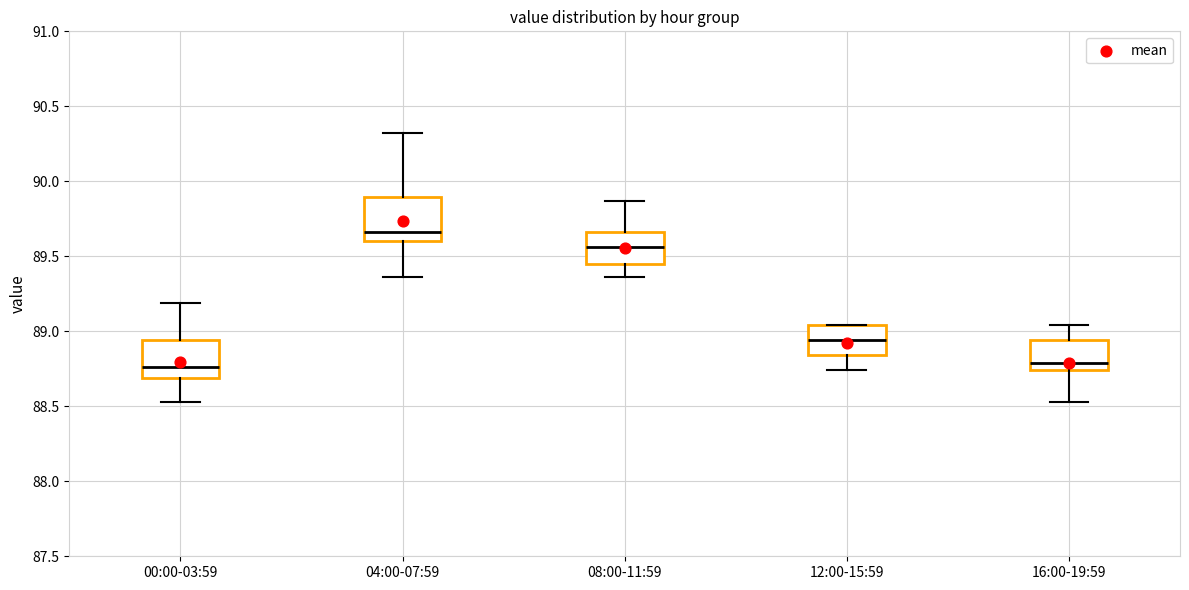

Where does the median line of the box for 04:00-07:59 sit on the y-axis? The values are not printed on the chart, so give them approximately, as read against the axis.

89.65